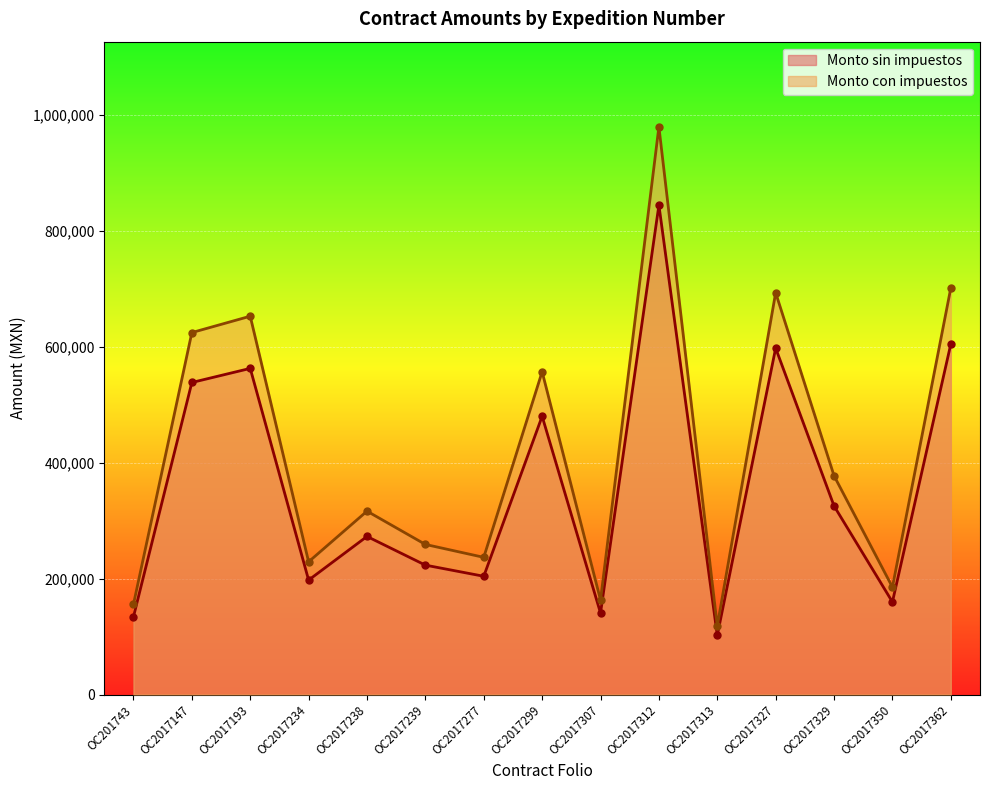

What are all the series names shown in the legend?

Monto sin impuestos, Monto con impuestos